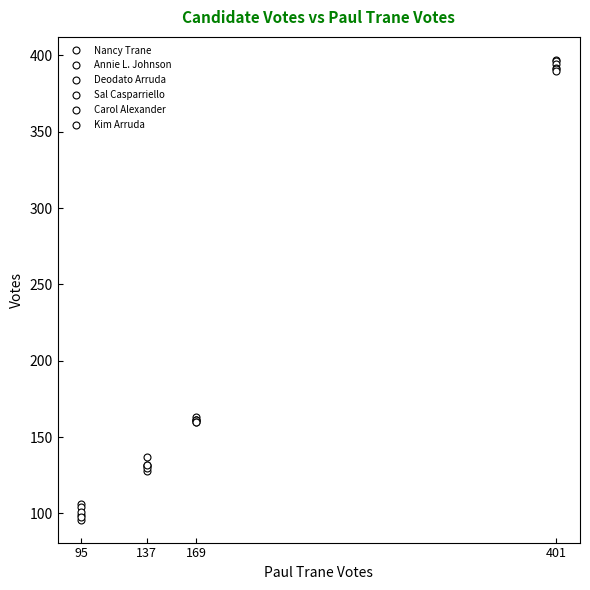

The value of Annie L. Johnson at 169 is 230. True or false?

False